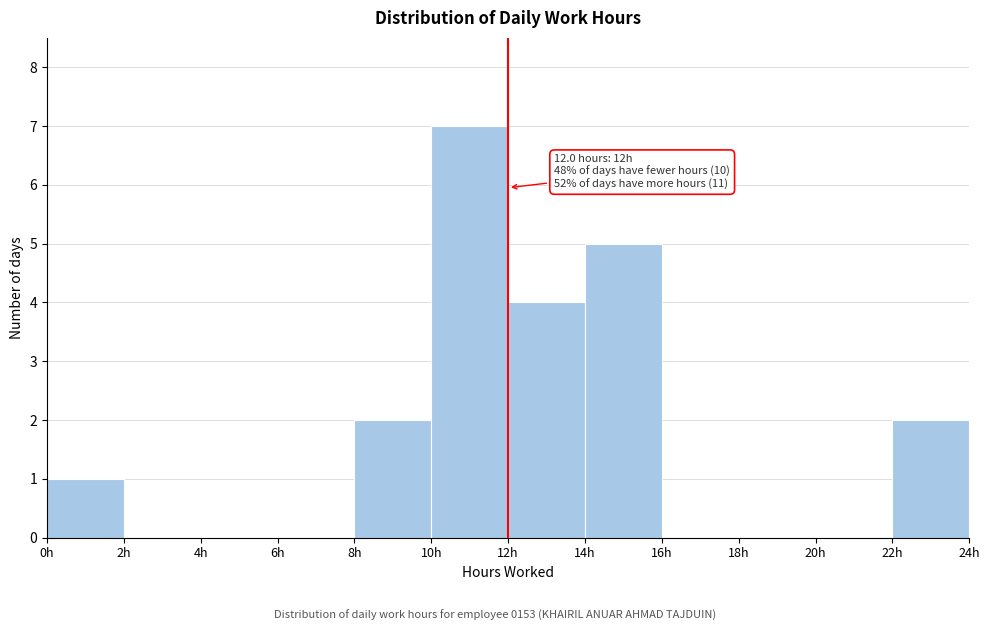

Which range on the x-axis has the tallest bar?

10 to 12